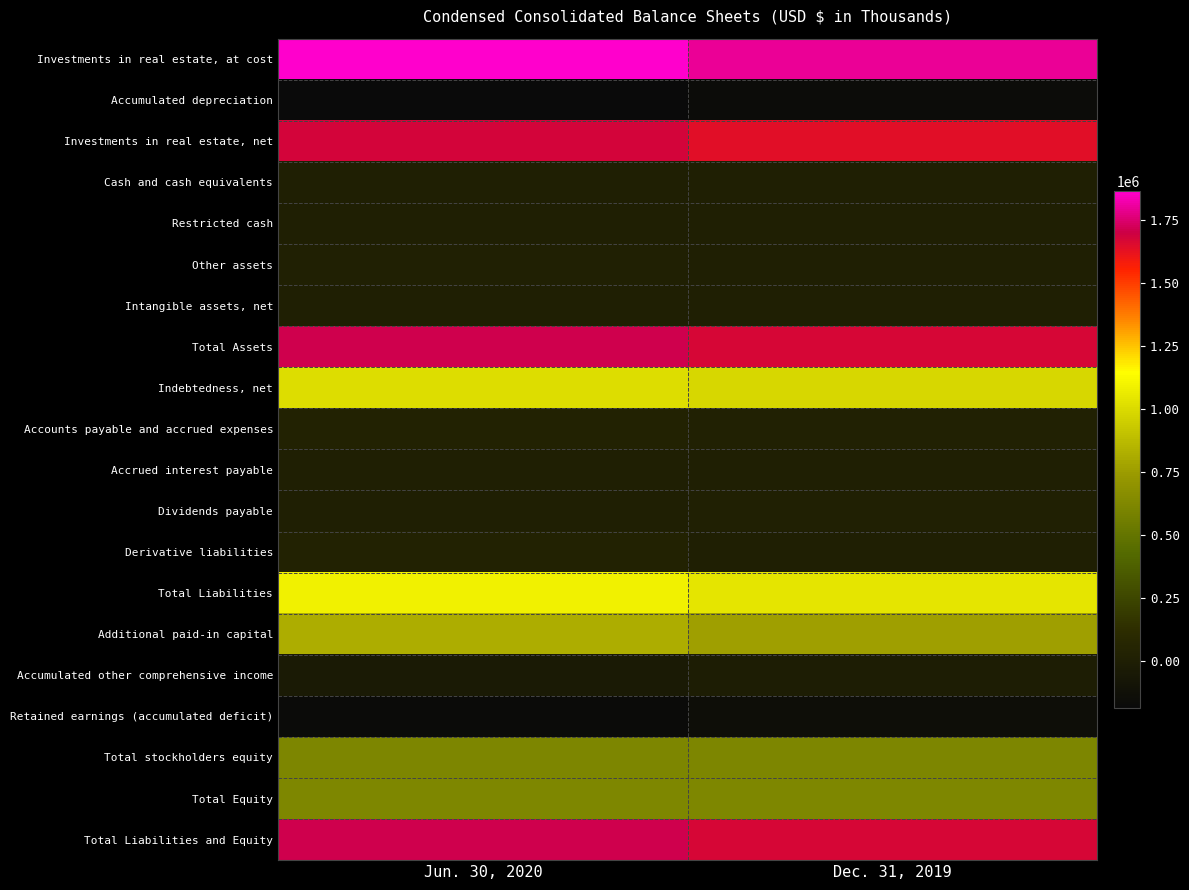

What is the total value across all series at Dec. 31, 2019?

10556475